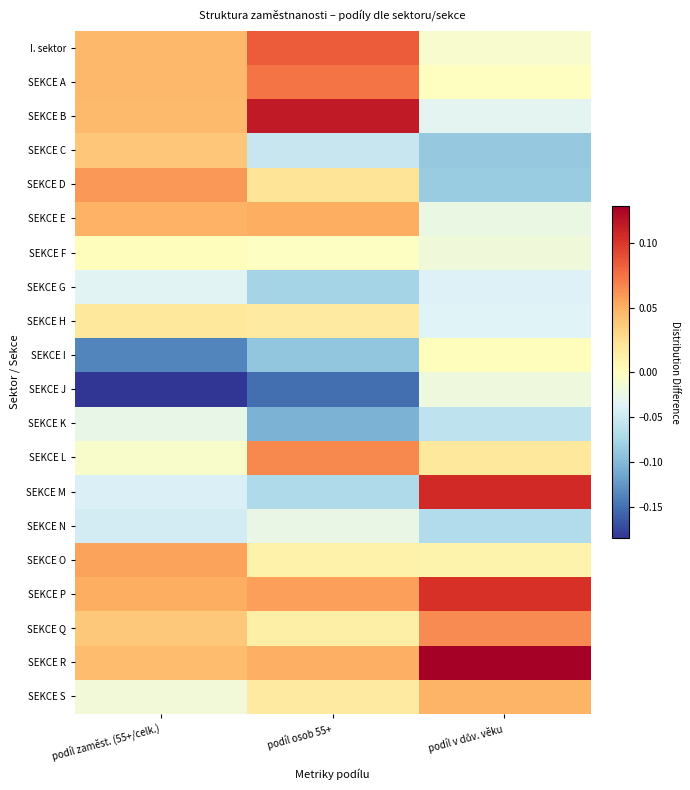

Reading left to right, extract all data points from this chart.

I. sektor: podíl zaměst. (55+/celk.)=0.0	podíl osob 55+=0.1	podíl v dův. věku=-0.0
SEKCE A: podíl zaměst. (55+/celk.)=0.0	podíl osob 55+=0.1	podíl v dův. věku=-0.0
SEKCE B: podíl zaměst. (55+/celk.)=0.0	podíl osob 55+=0.1	podíl v dův. věku=-0.0
SEKCE C: podíl zaměst. (55+/celk.)=0.0	podíl osob 55+=-0.1	podíl v dův. věku=-0.1
SEKCE D: podíl zaměst. (55+/celk.)=0.1	podíl osob 55+=0.0	podíl v dův. věku=-0.1
SEKCE E: podíl zaměst. (55+/celk.)=0.0	podíl osob 55+=0.1	podíl v dův. věku=-0.0
SEKCE F: podíl zaměst. (55+/celk.)=0.0	podíl osob 55+=-0.0	podíl v dův. věku=-0.0
SEKCE G: podíl zaměst. (55+/celk.)=-0.0	podíl osob 55+=-0.1	podíl v dův. věku=-0.0
SEKCE H: podíl zaměst. (55+/celk.)=0.0	podíl osob 55+=0.0	podíl v dův. věku=-0.0
SEKCE I: podíl zaměst. (55+/celk.)=-0.1	podíl osob 55+=-0.1	podíl v dův. věku=0.0
SEKCE J: podíl zaměst. (55+/celk.)=-0.2	podíl osob 55+=-0.2	podíl v dův. věku=-0.0
SEKCE K: podíl zaměst. (55+/celk.)=-0.0	podíl osob 55+=-0.1	podíl v dův. věku=-0.1
SEKCE L: podíl zaměst. (55+/celk.)=-0.0	podíl osob 55+=0.1	podíl v dův. věku=0.0
SEKCE M: podíl zaměst. (55+/celk.)=-0.0	podíl osob 55+=-0.1	podíl v dův. věku=0.1
SEKCE N: podíl zaměst. (55+/celk.)=-0.0	podíl osob 55+=-0.0	podíl v dův. věku=-0.1
SEKCE O: podíl zaměst. (55+/celk.)=0.1	podíl osob 55+=0.0	podíl v dův. věku=0.0
SEKCE P: podíl zaměst. (55+/celk.)=0.1	podíl osob 55+=0.1	podíl v dův. věku=0.1
SEKCE Q: podíl zaměst. (55+/celk.)=0.0	podíl osob 55+=0.0	podíl v dův. věku=0.1
SEKCE R: podíl zaměst. (55+/celk.)=0.0	podíl osob 55+=0.1	podíl v dův. věku=0.1
SEKCE S: podíl zaměst. (55+/celk.)=-0.0	podíl osob 55+=0.0	podíl v dův. věku=0.0